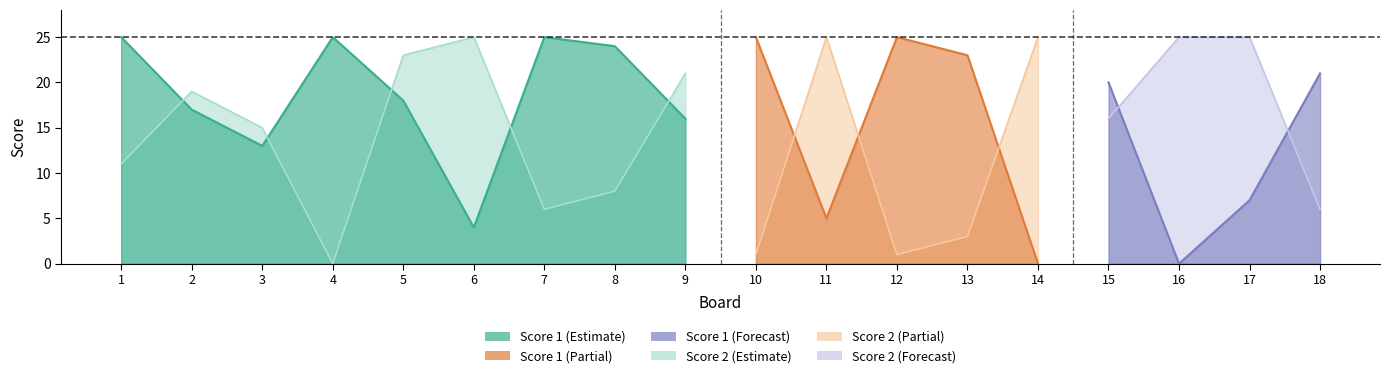

Which series has the largest total across all categories?

Score 1